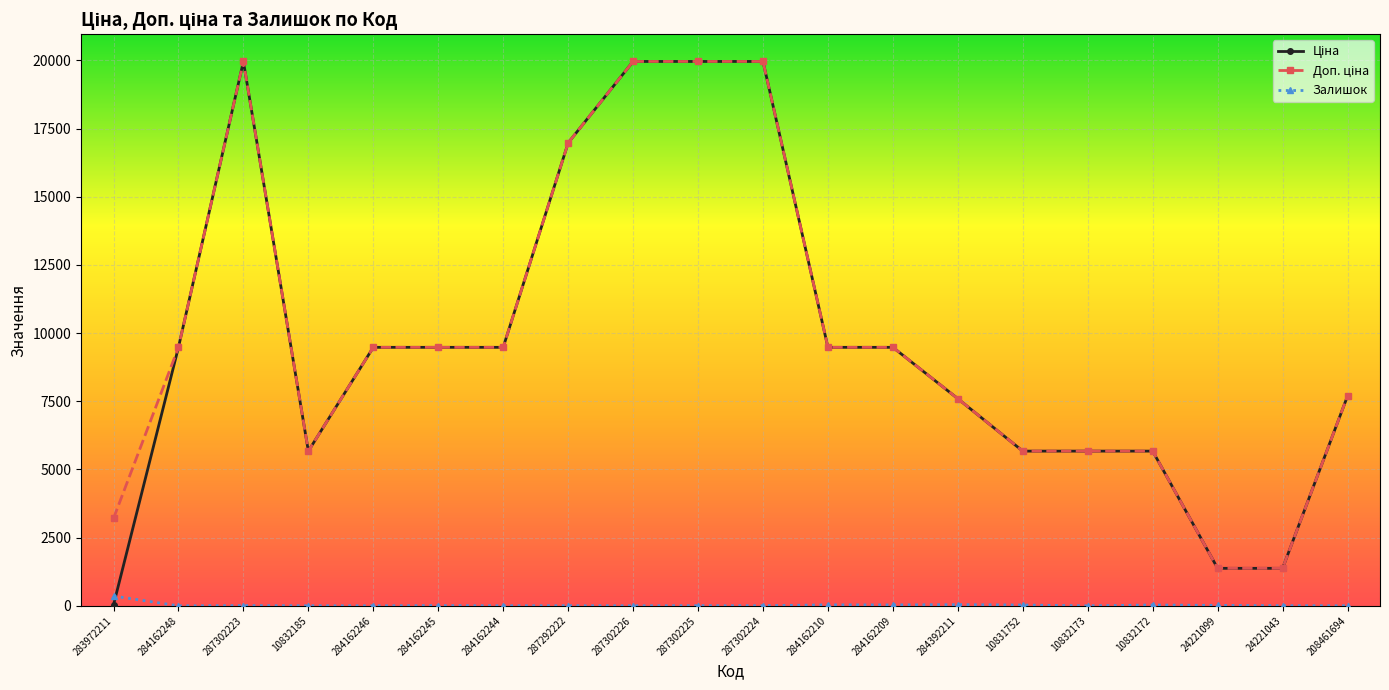

True or false: Залишок has a value of 16.0 at 24221099.

True